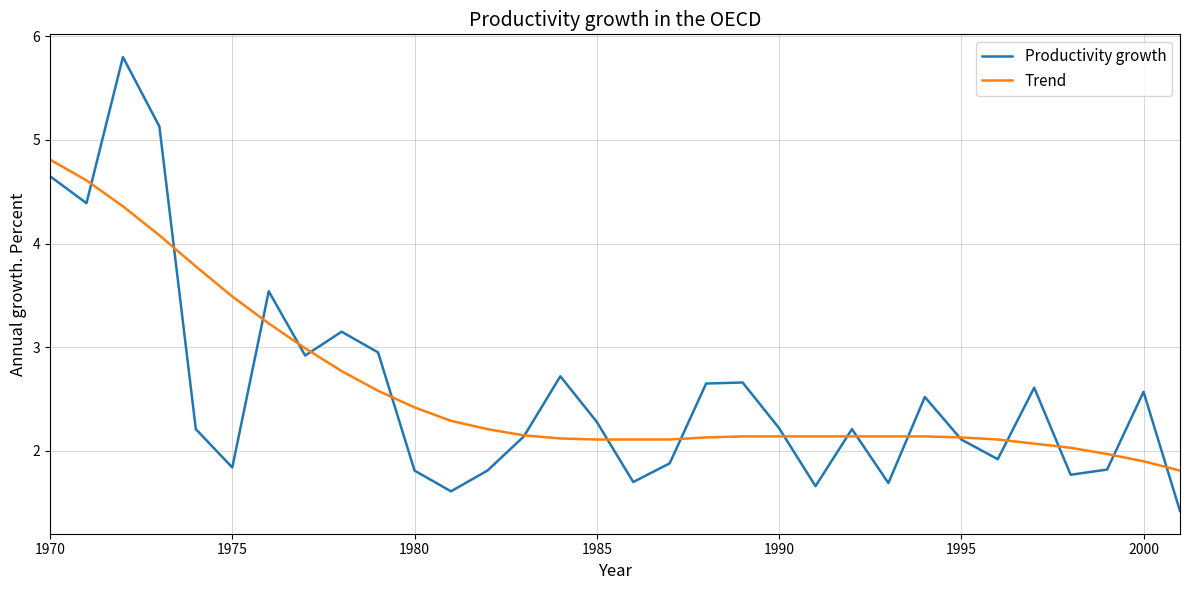

What is the highest value of the Productivity growth series?

5.8